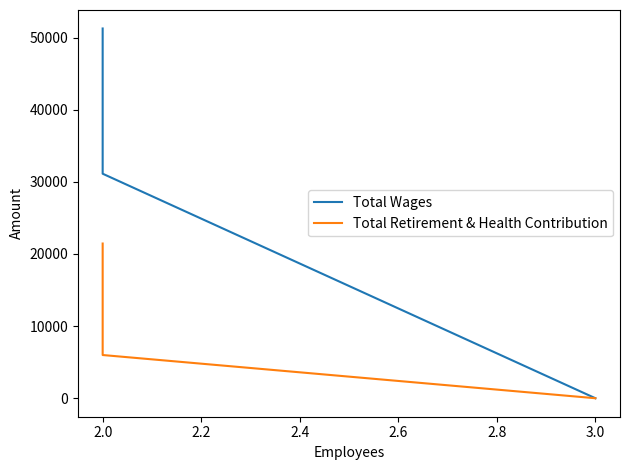

How many distinct data groups are displayed?

2